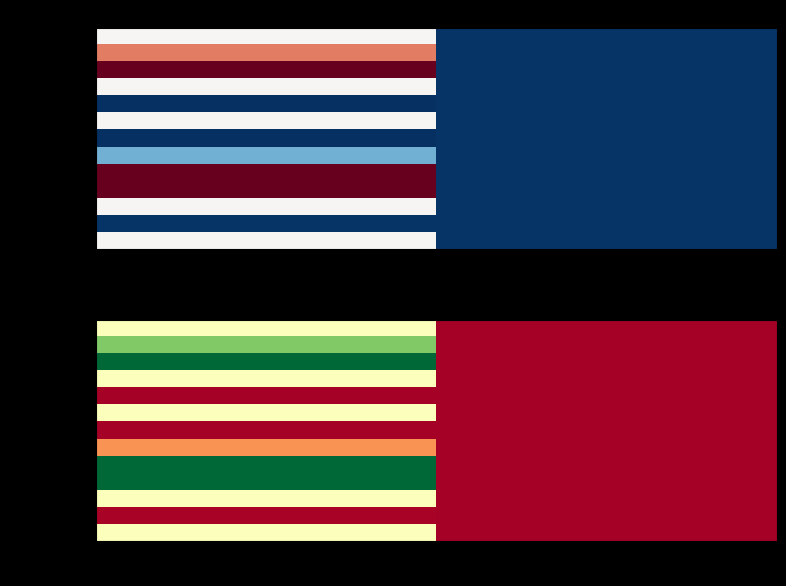

True or false: T. guentheri has a value of 0.0 at parentGuid.

True